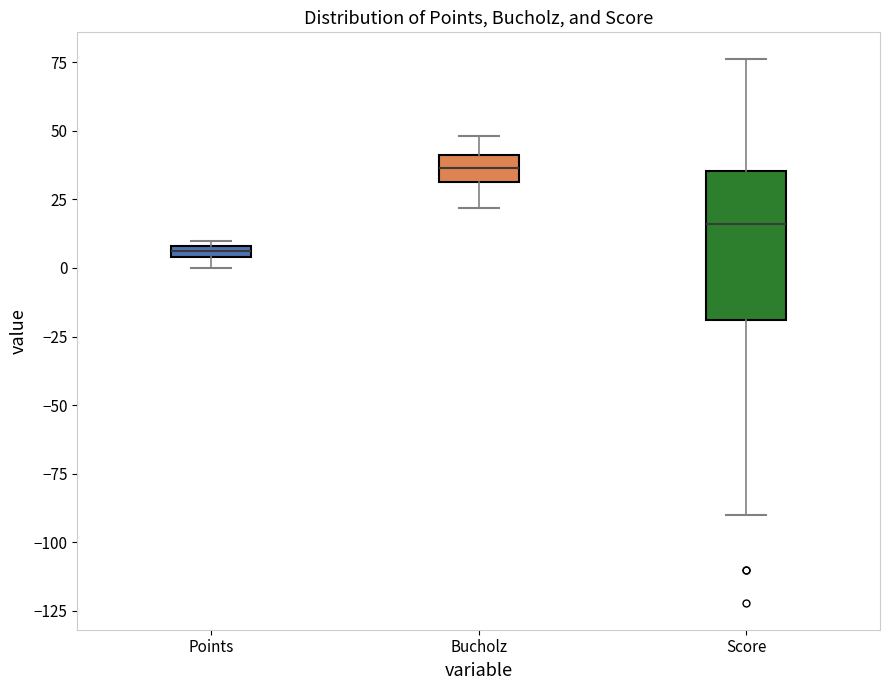

Comparing the boxes themselves (not the whiskers), which one is the tallest?

Score